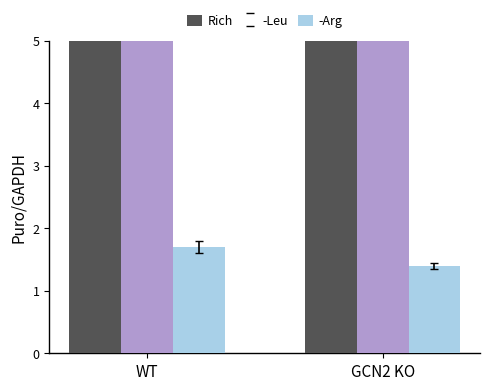

What is the total value across all series at WT?

16.1